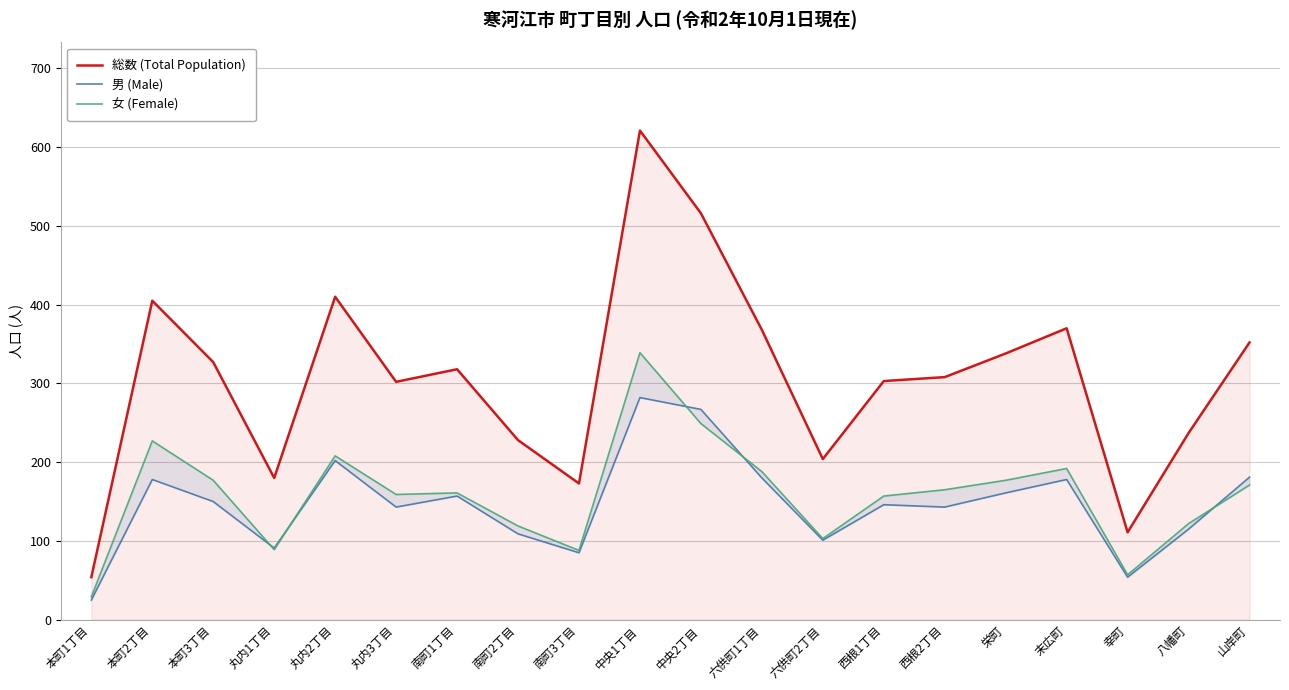

Reading right to left, what are all the values shown in this chart?

総数 (Total Population): 352	237	111	370	338	308	303	204	368	516	621	173	228	318	302	410	180	327	405	54
男 (Male): 181	115	54	178	161	143	146	101	180	267	282	85	109	157	143	202	91	150	178	25
女 (Female): 171	122	57	192	177	165	157	103	188	249	339	88	119	161	159	208	89	177	227	29